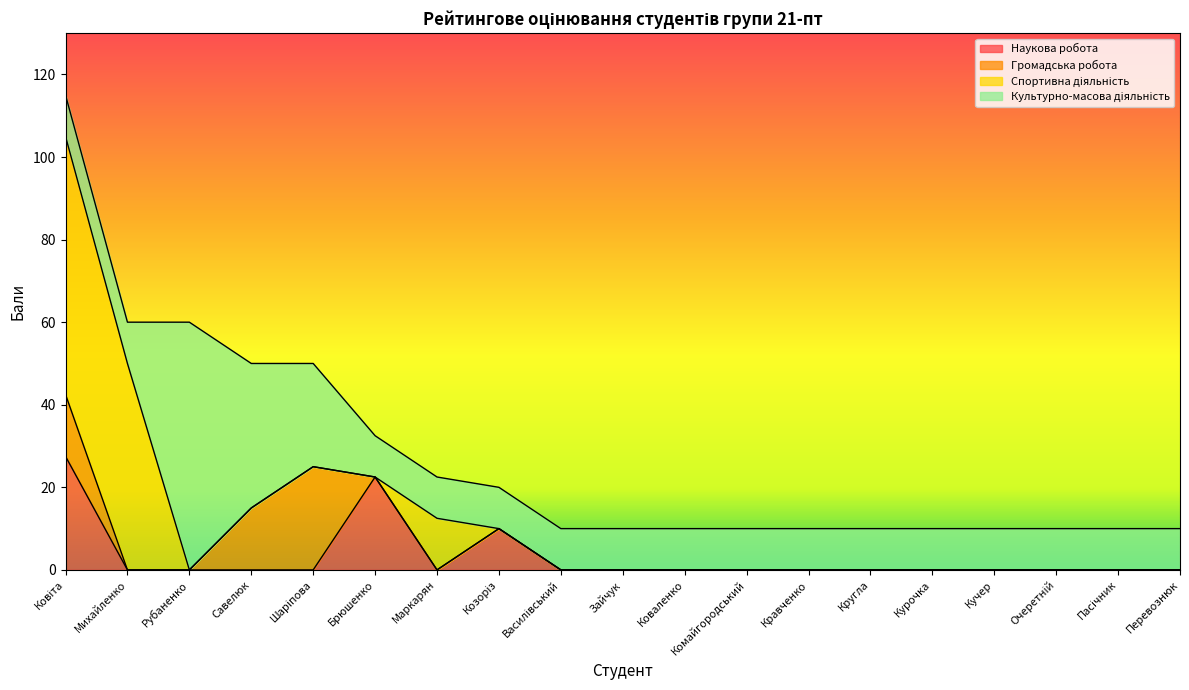

True or false: Спортивна діяльність has more than 1 points higher than both neighbors.

False